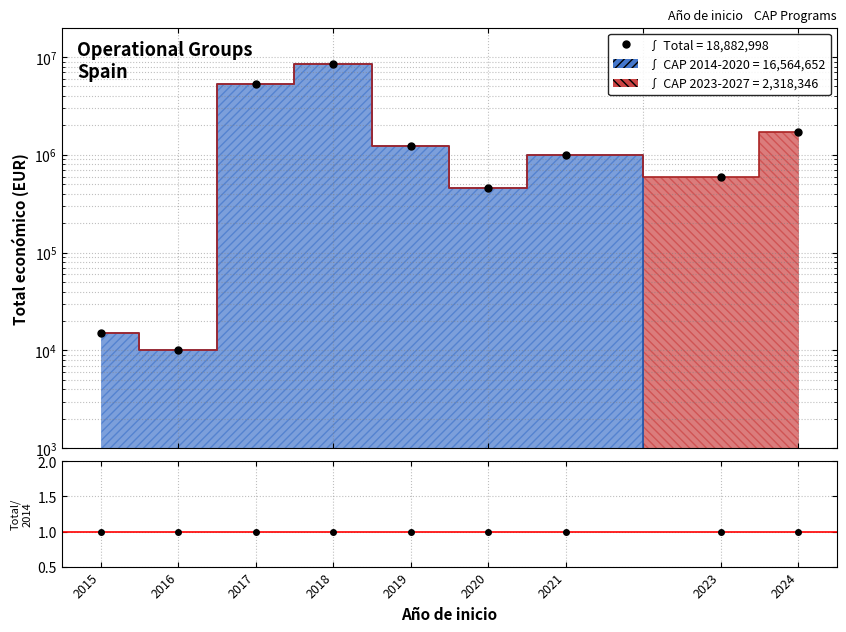

What is the value of the 1st point from the left?

14980